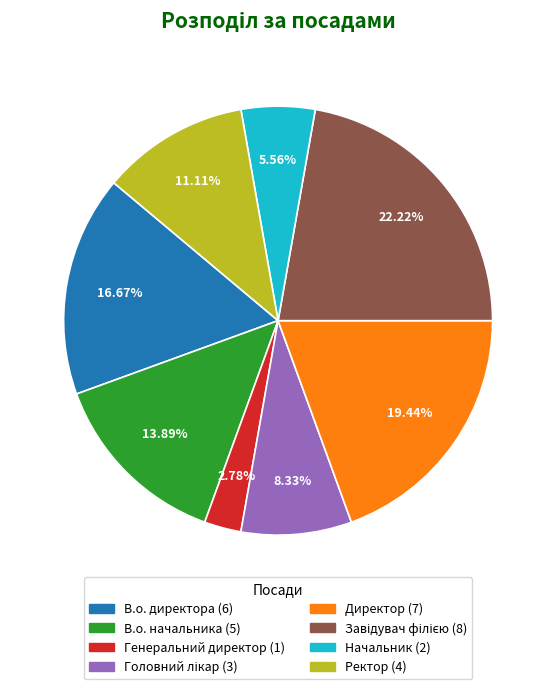

Approximately how many times larger is the value at В.о. начальника compared to Начальник?

2.5